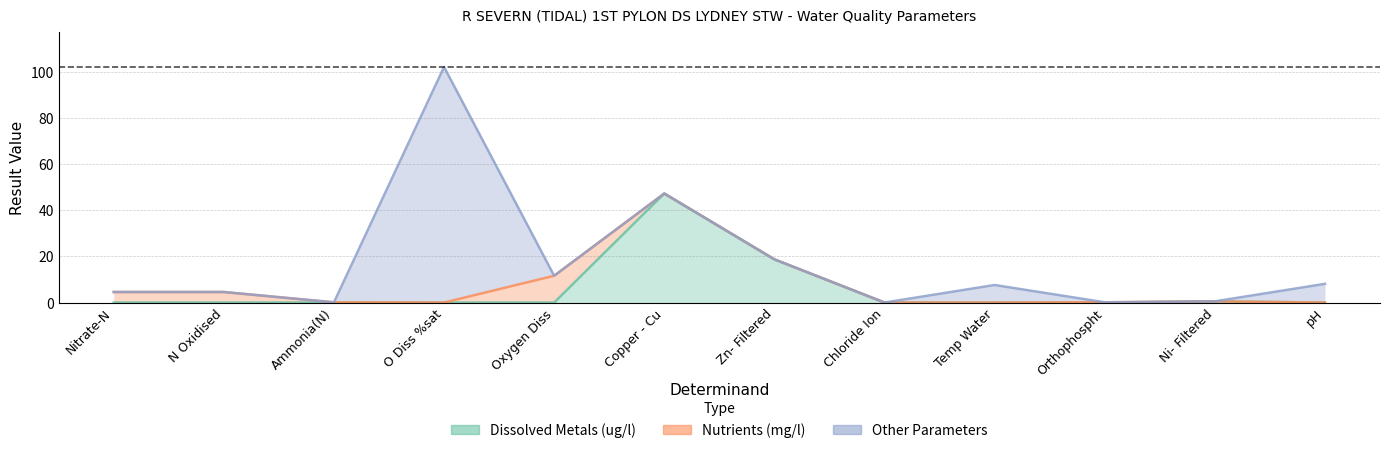

Is it true that Dissolved Metals (ug/l) equals -28.2 at N Oxidised?

False